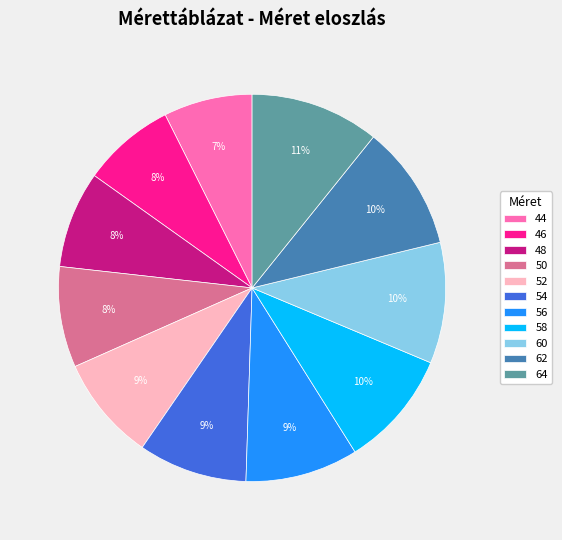

Does 54 account for over 50% of the chart?

No